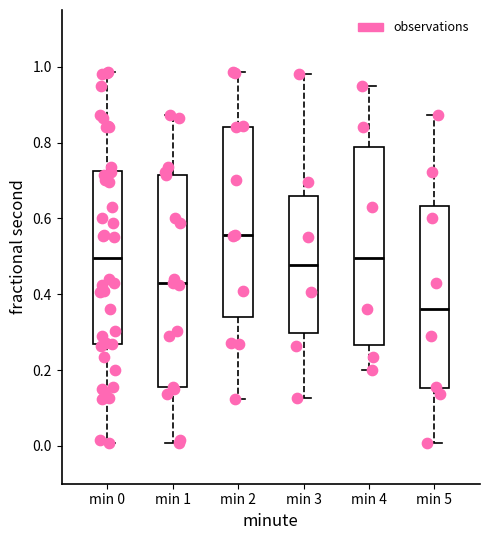

Which box is the tallest, from its lower edge to its upper edge?

min 1